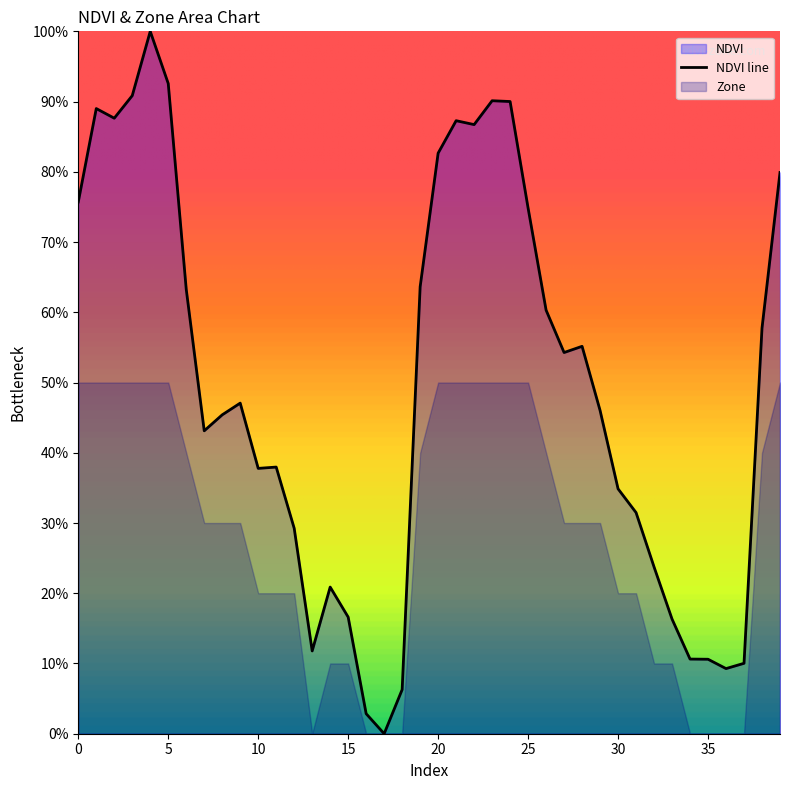

What is the approximate value at 4?

1.0